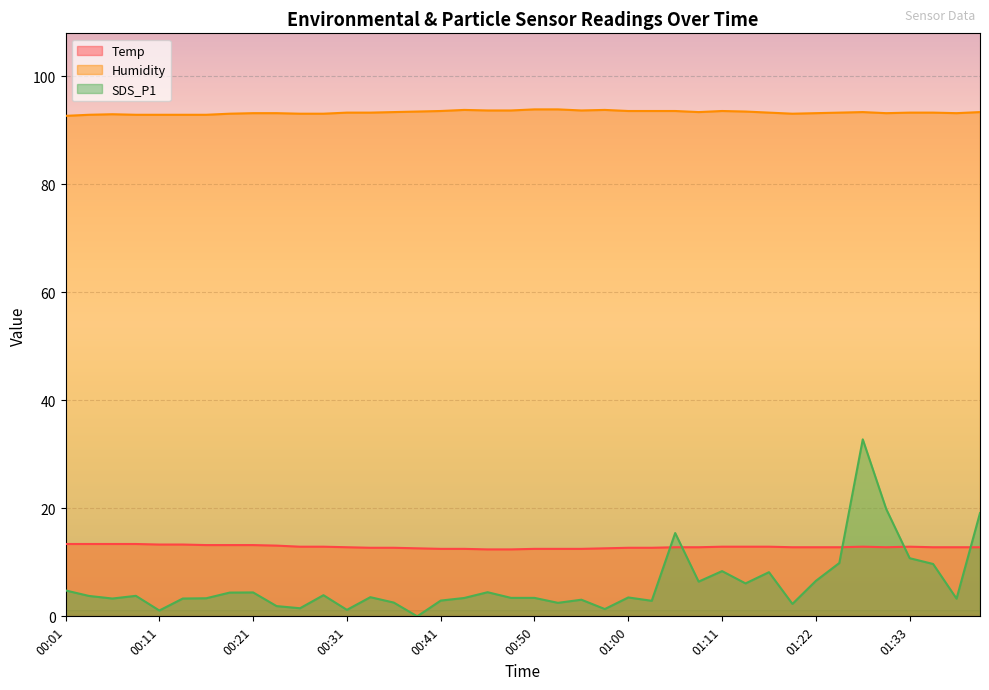

How many lines are shown in the chart?

3